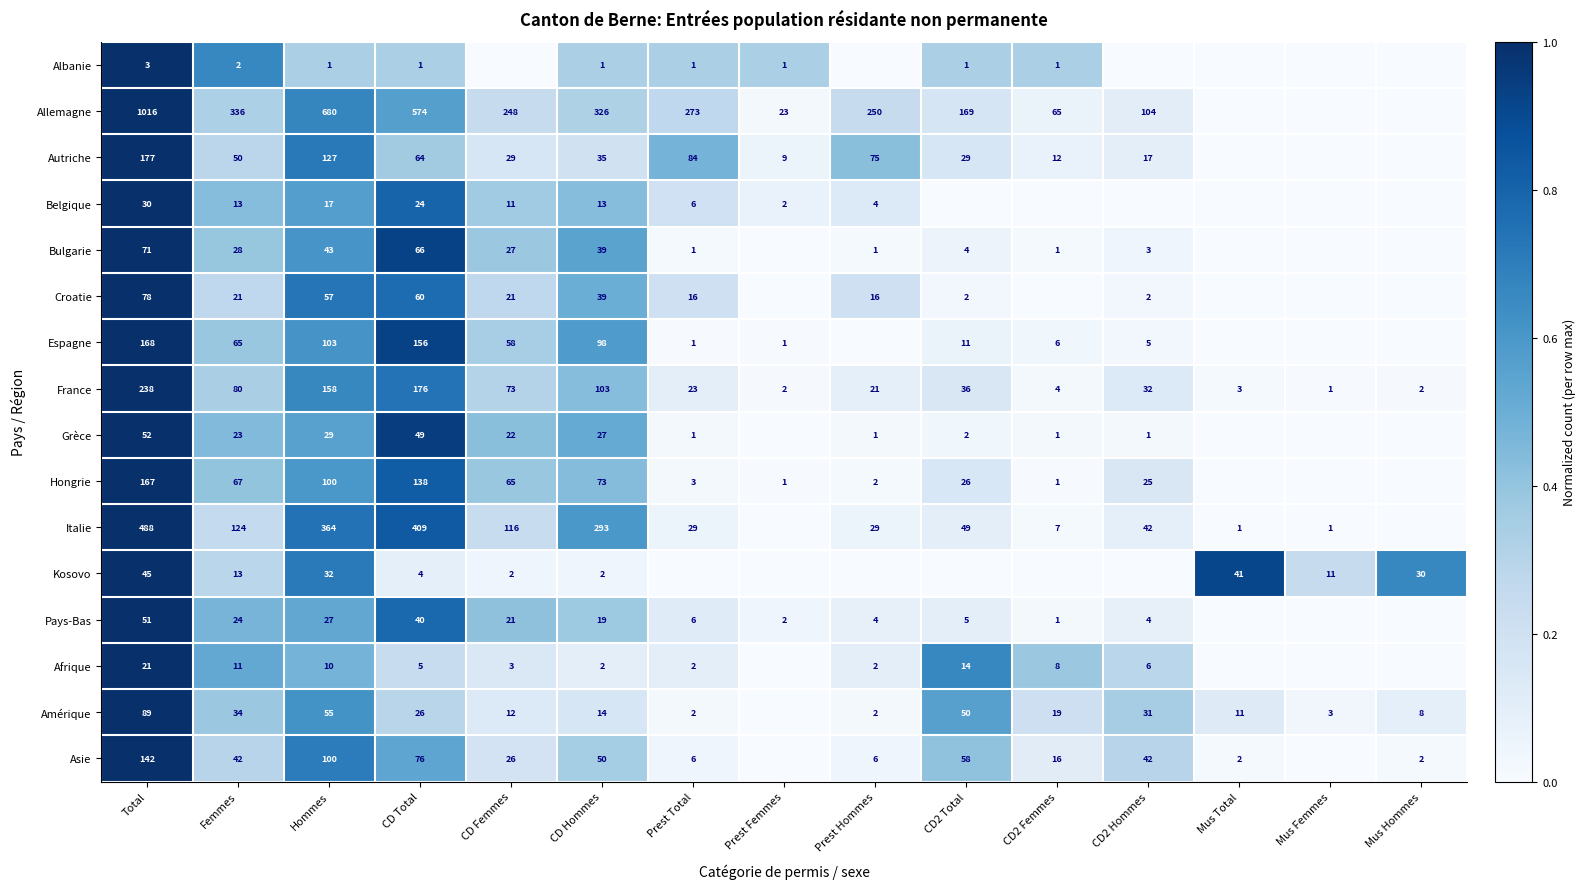

What is the spread (max minus min) of values at CD Hommes?

325